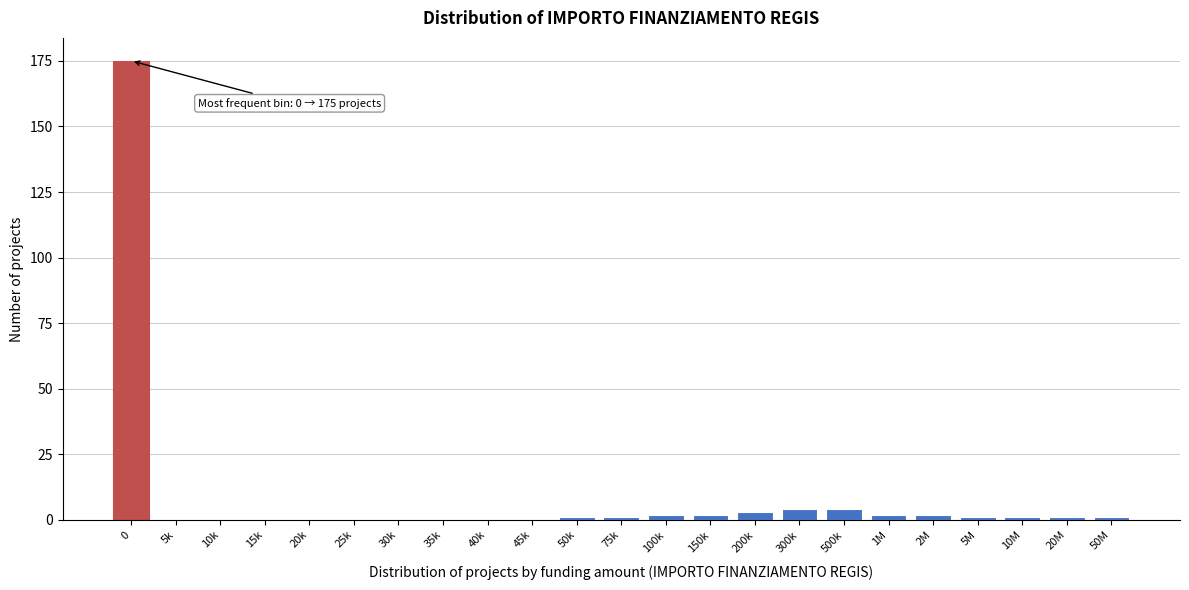

Reading left to right, what are all the values shown in this chart?

0=175	5k=0	10k=0	15k=0	20k=0	25k=0	30k=0	35k=0	40k=0	45k=0	50k=1	75k=1	100k=2	150k=2	200k=3	300k=4	500k=4	1M=2	2M=2	5M=1	10M=1	20M=1	50M=1